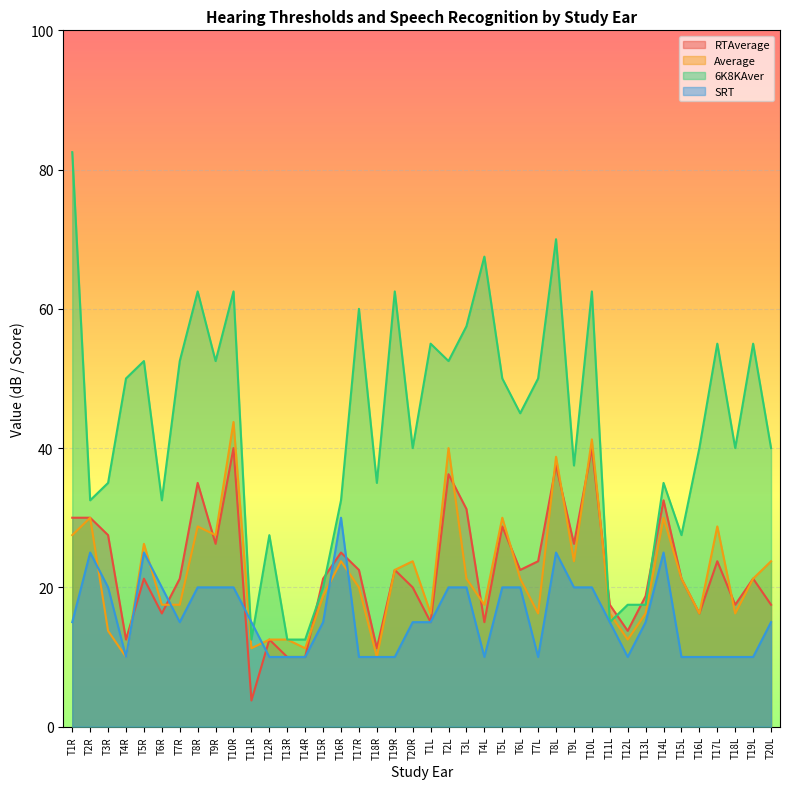

What is the spread (max minus min) of values at T2L?

32.5